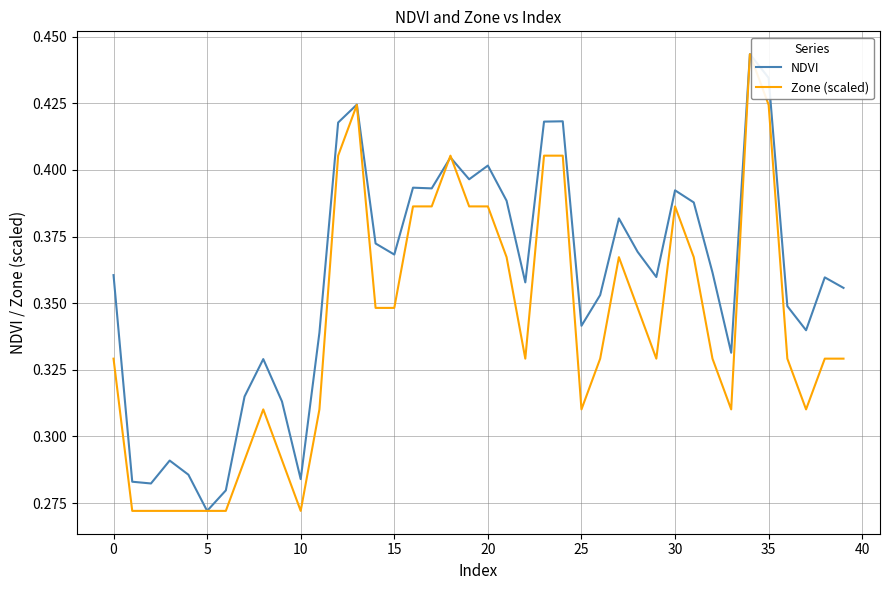

Which series has the largest total across all categories?

NDVI